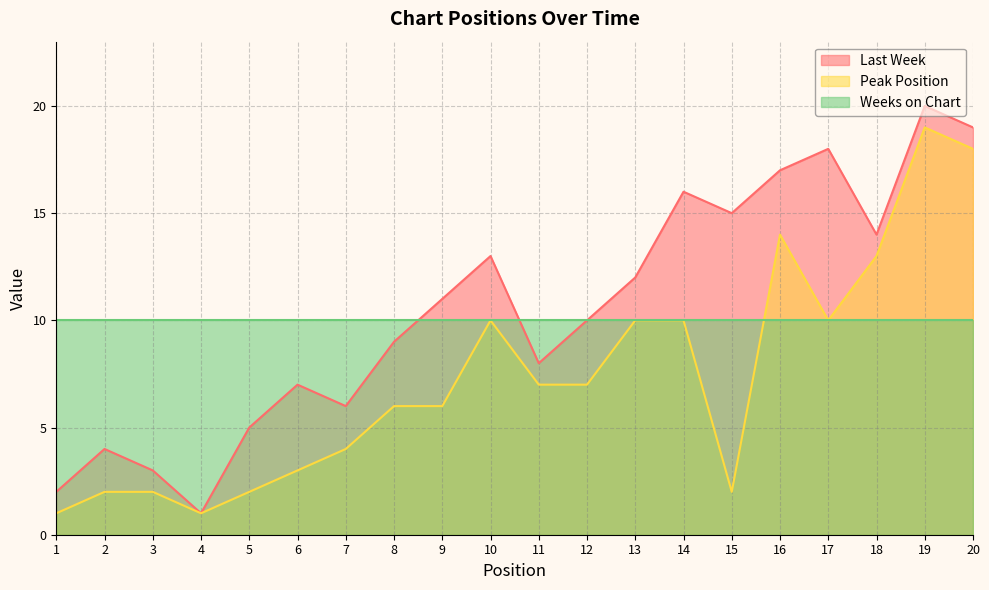

True or false: Peak Position has a value of 13 at 18.

True